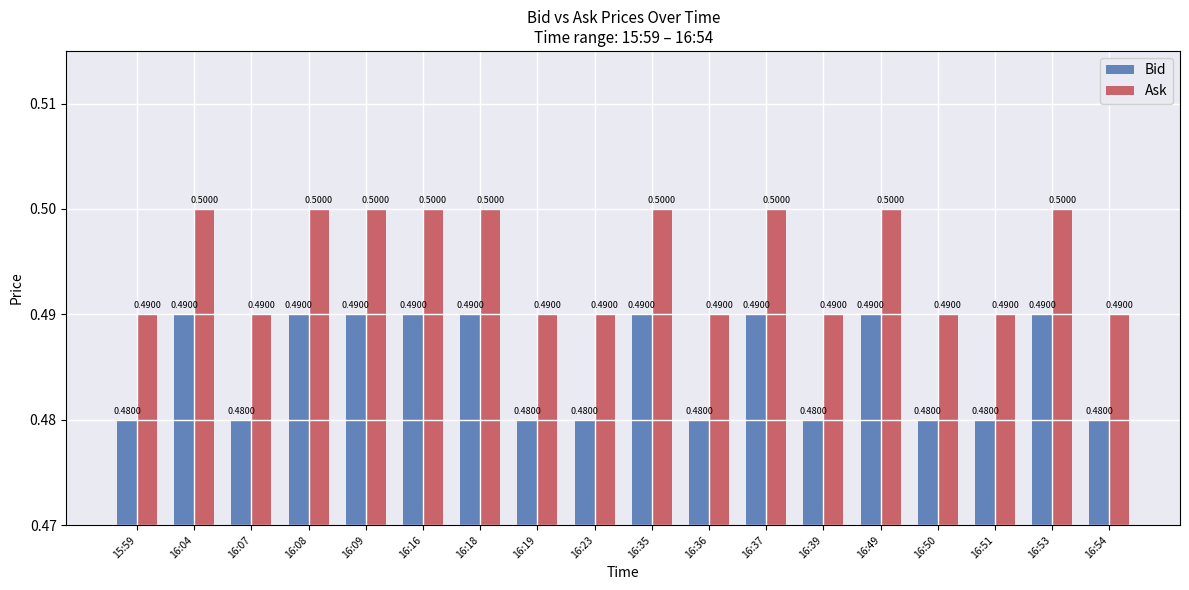

What is the sum of all Ask values?

8.9